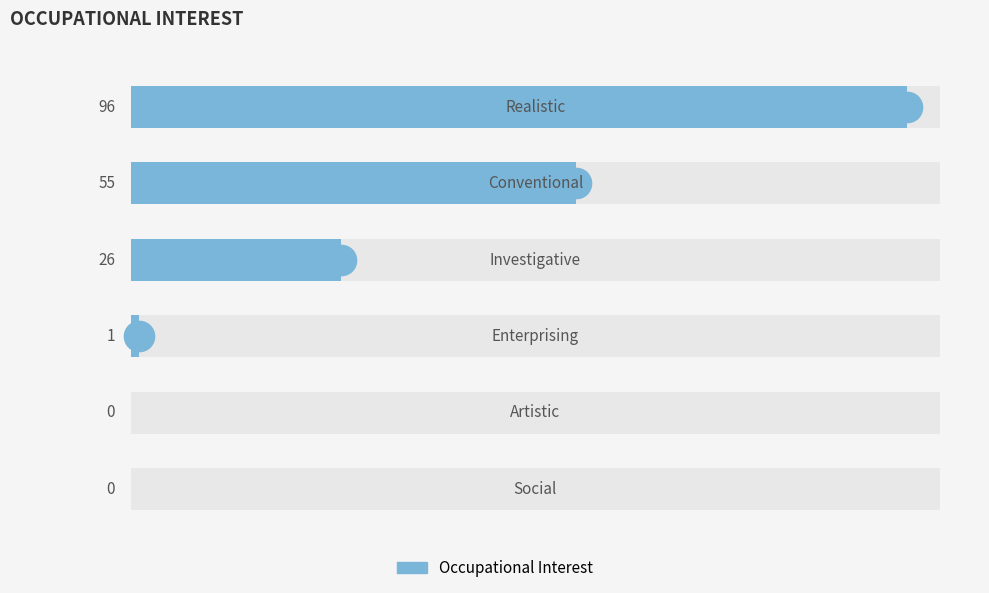

Between 3 and 1, which is larger?

1